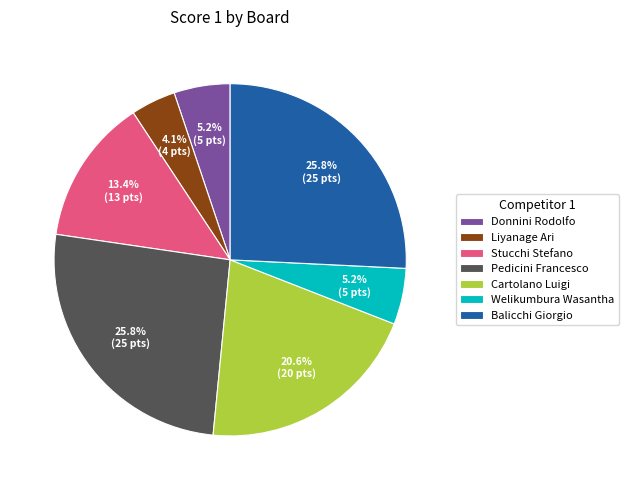

Which slice is the smallest?

Liyanage Ari